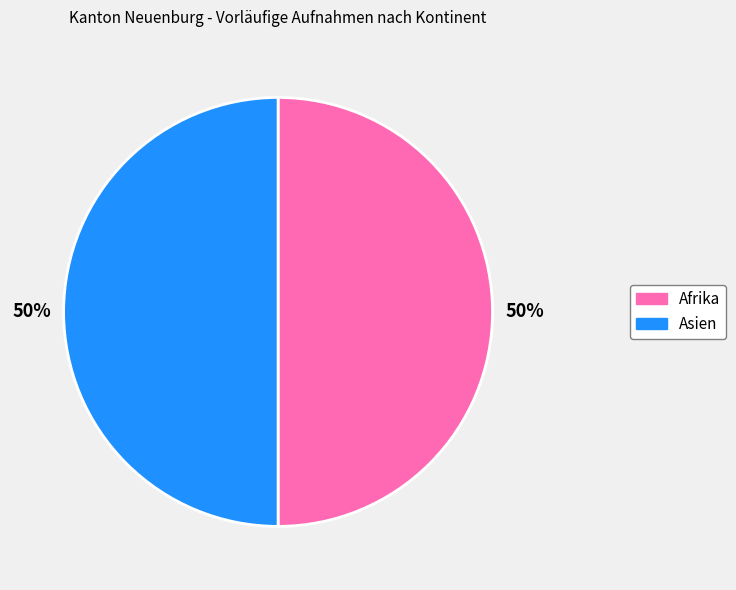

To the nearest percent, what is the average slice percentage?

50%